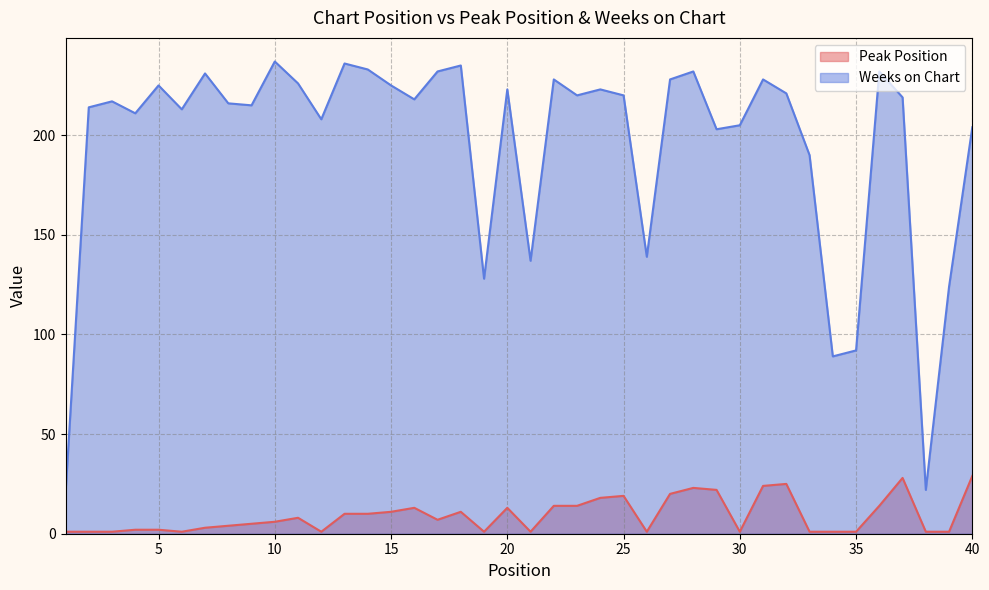

What is the difference between the maximum and minimum values in the Weeks on Chart series?

217